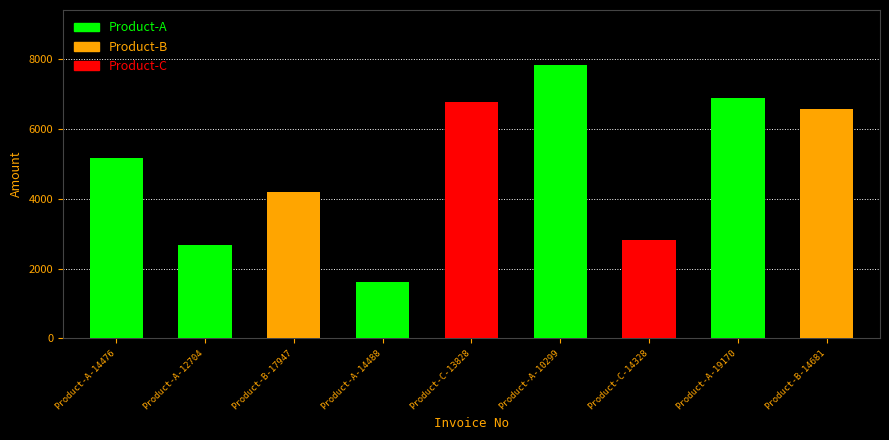

List the labels in order of value, smallest first.

Product-A-14488, Product-A-12704, Product-C-14328, Product-B-17947, Product-A-14476, Product-B-14681, Product-C-13828, Product-A-19170, Product-A-10299